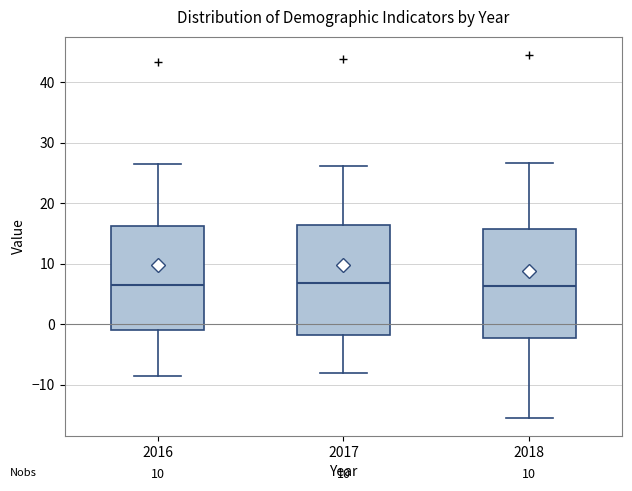

Reading left to right, transcribe this box plot: for each box, give where its median line is, the range the box spans, and where its two whiskers end, as read against the y-axis. The values are not printed on the chart, so give them approximately, as read against the axis.

2016: median 6, box -1 to 16, whiskers -8 to 27
2017: median 7, box -2 to 16, whiskers -8 to 26
2018: median 6, box -2 to 16, whiskers -15 to 27